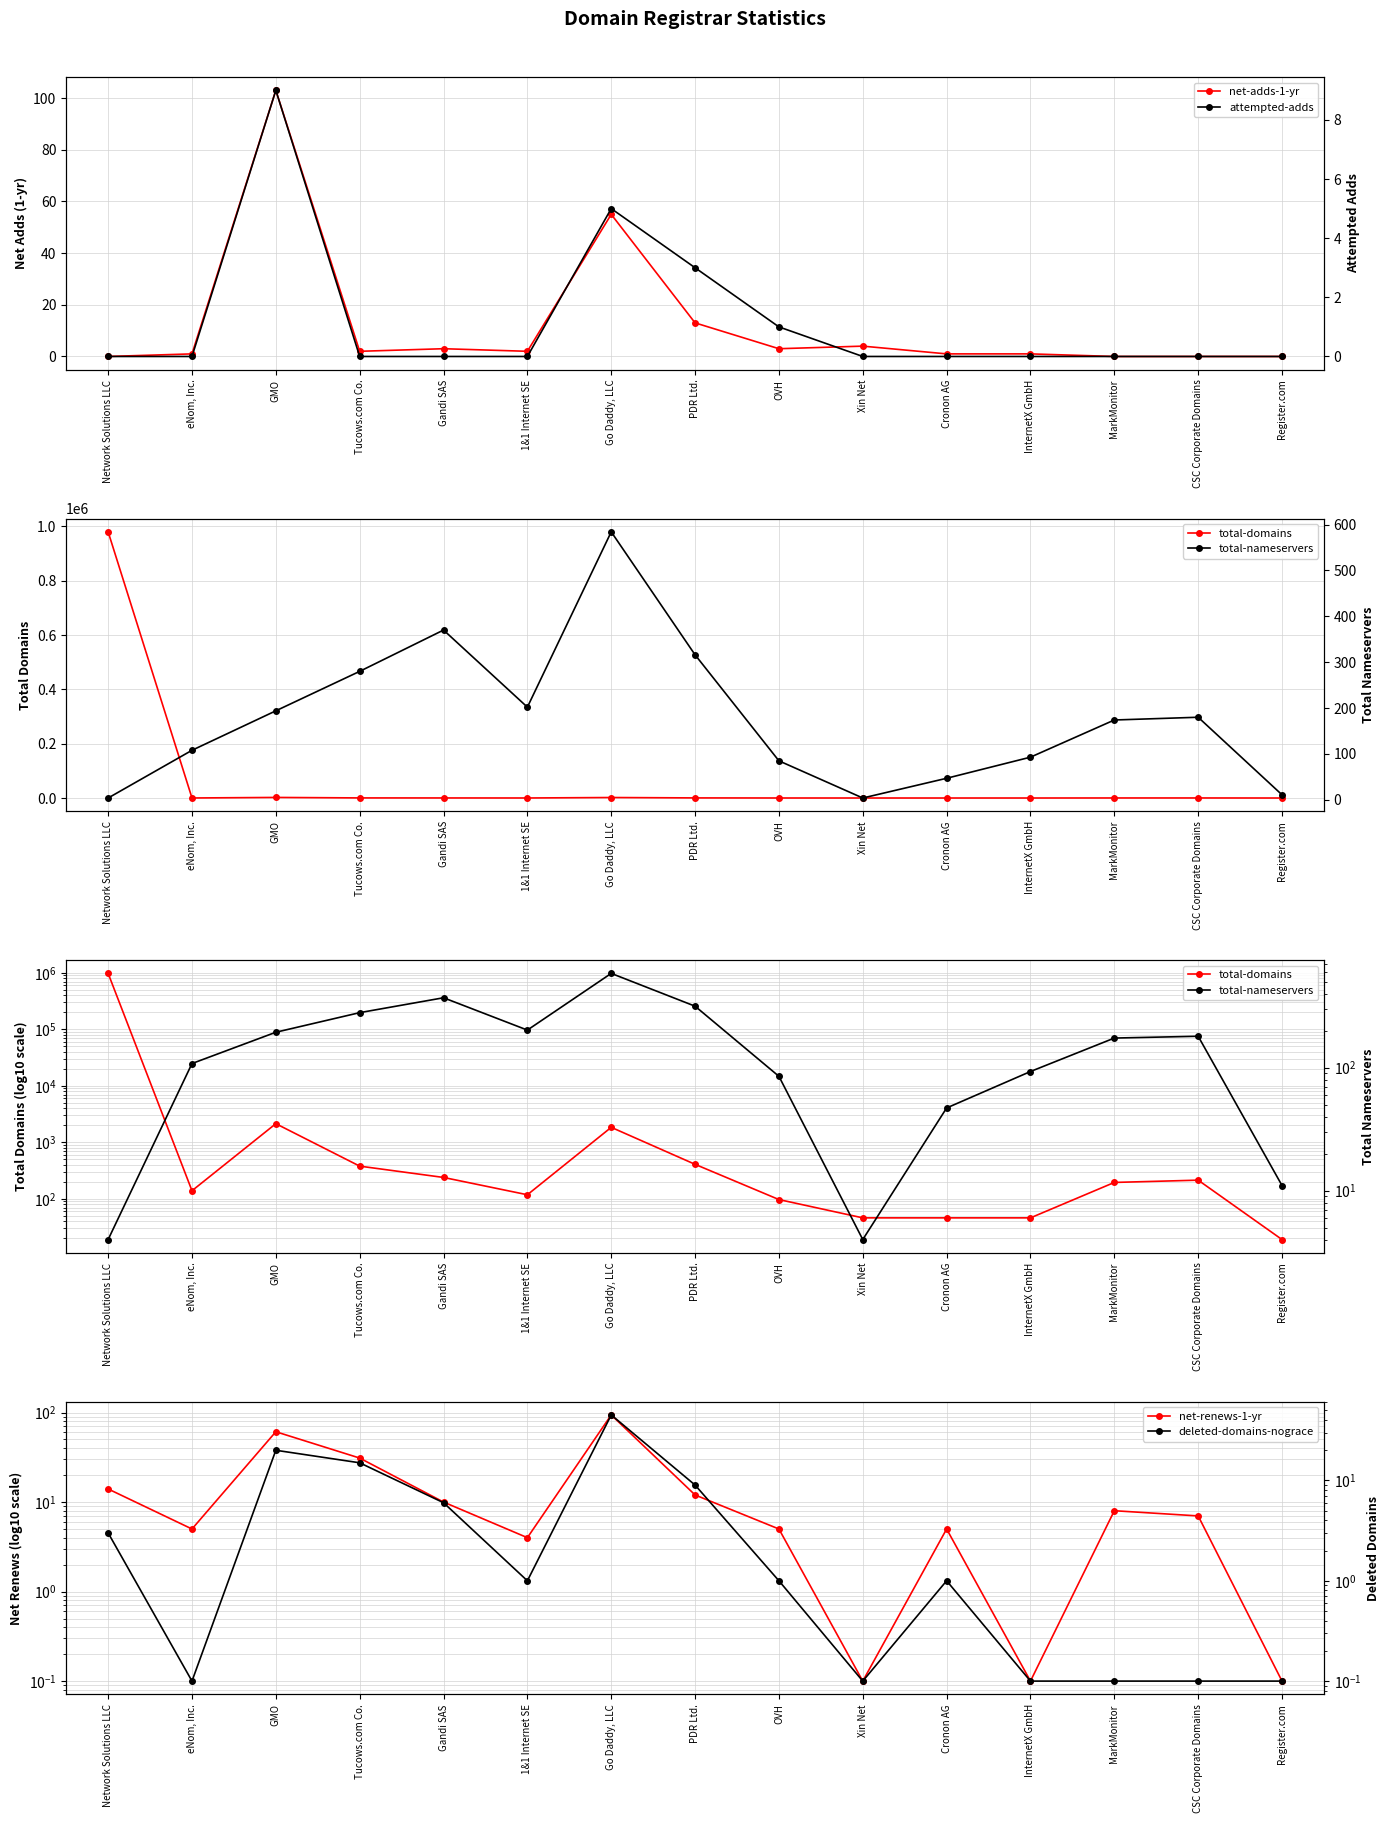

What is the value of the deleted-domains-nograce point at the 1st from the left?

3.0